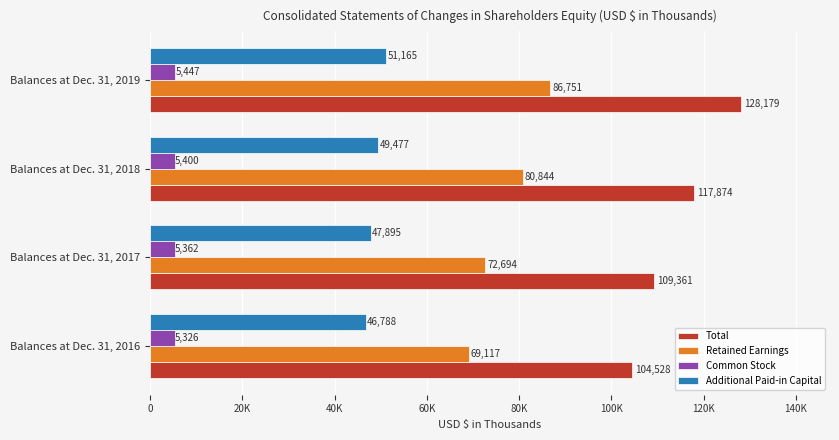

What are all the series names shown in the legend?

Total, Retained Earnings, Common Stock, Additional Paid-in Capital